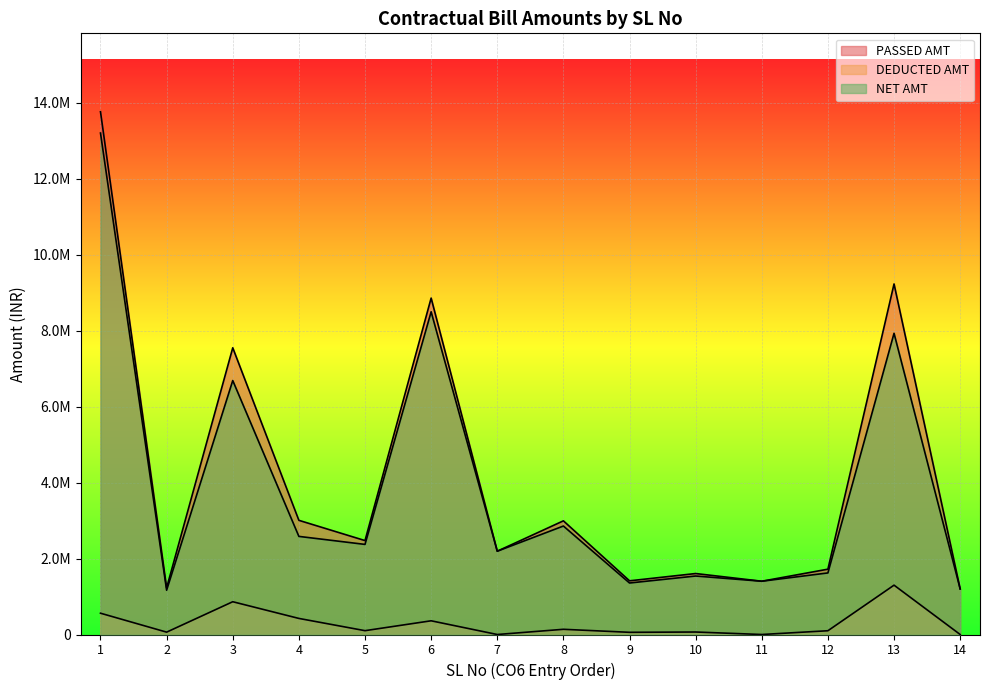

Reading right to left, extract all data points from this chart.

PASSED AMT: 14=1199777.0	13=9228753.2	12=1720004.4	11=1402621.0	10=1605108.0	9=1413386.0	8=2992592.1	7=2193192.0	6=8857103.5	5=2472758.4	4=3005946.0	3=7548352.0	2=1227601.0	1=13762634.3
DEDUCTED AMT: 14=0.0	13=1298878.2	12=99098.4	11=0.0	10=65437.0	9=57628.0	8=136959.1	7=0.0	6=360862.5	5=100783.4	4=423099.0	3=862720.0	2=61998.0	1=560700.3
NET AMT: 14=1199777.0	13=7929875.0	12=1620906.0	11=1402621.0	10=1539671.0	9=1355758.0	8=2855633.0	7=2193192.0	6=8496241.0	5=2371975.0	4=2582847.0	3=6685632.0	2=1165603.0	1=13201934.0